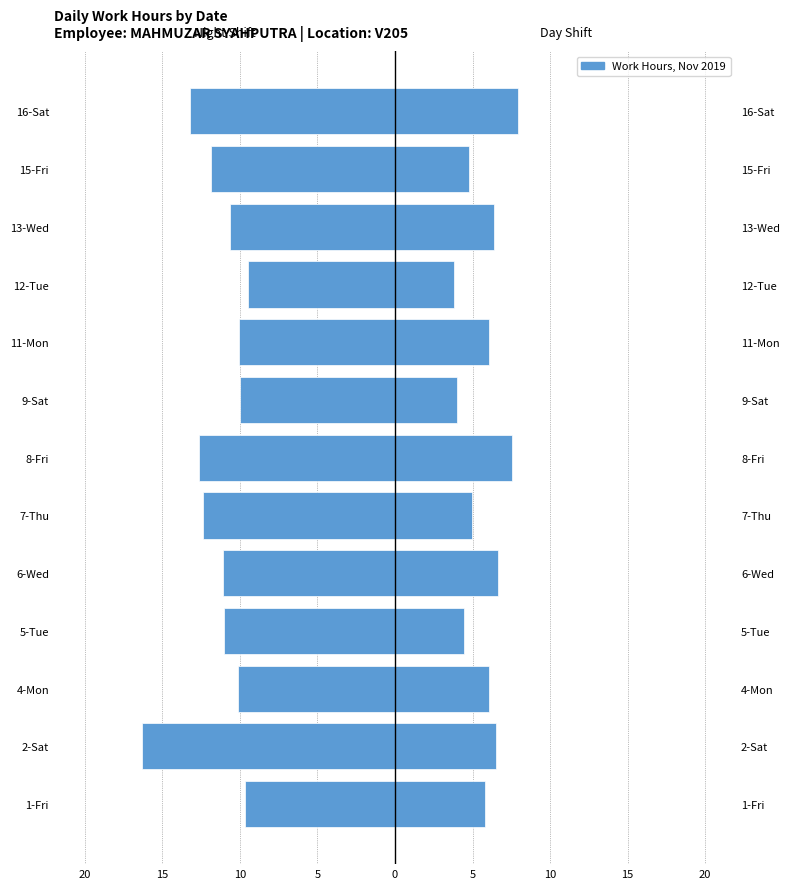

What is the sum of all Low Hours (Left) values?

-148.7